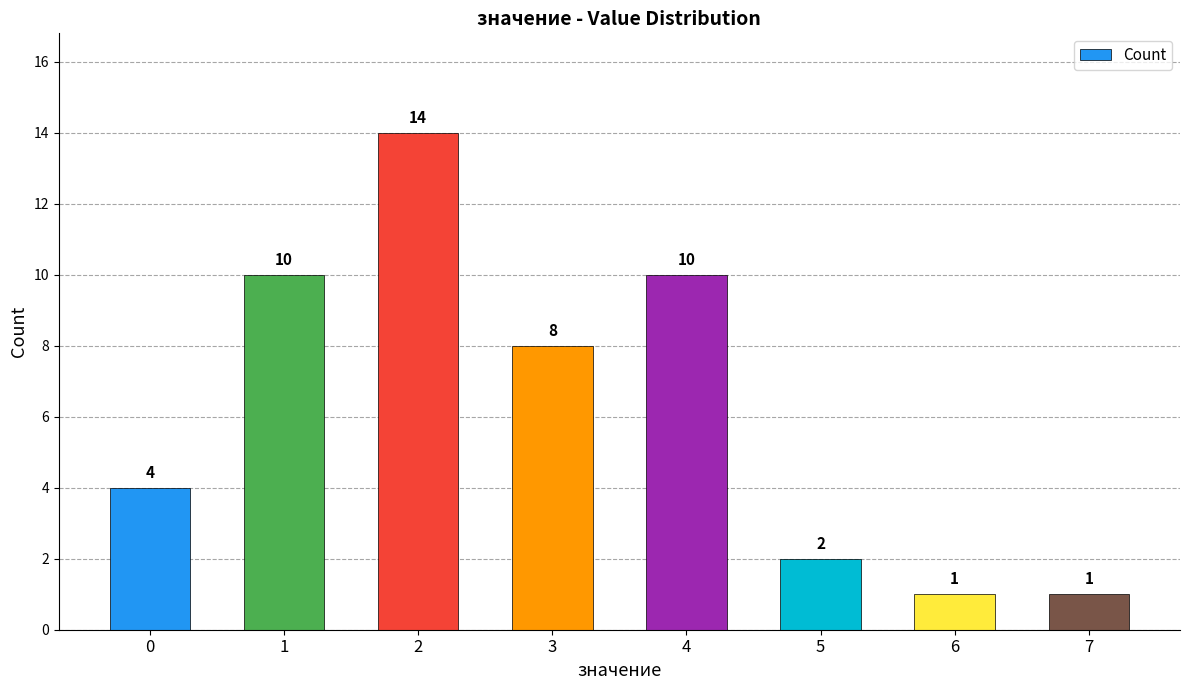

How many values are below 8?

4